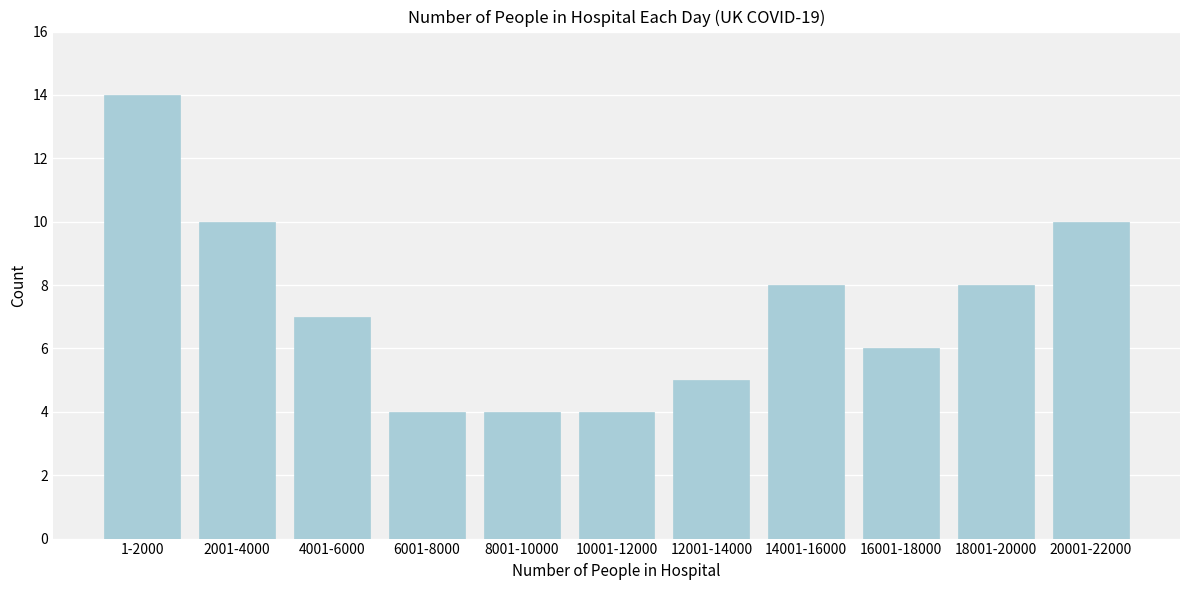

Reading left to right, extract all data points from this chart.

14	10	7	4	4	4	5	8	6	8	10